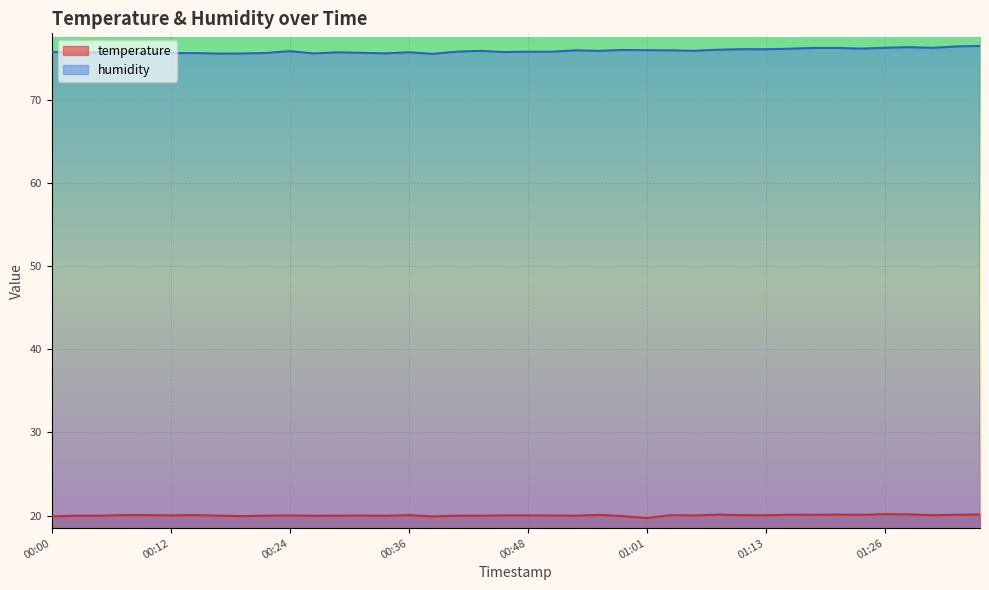

Is it true that humidity equals 26.2 at 01:11?

False